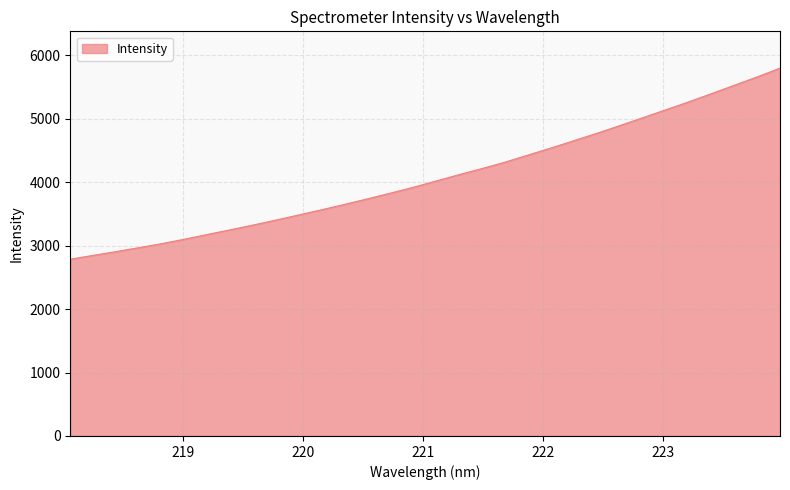

What is the difference between the maximum and minimum values?

3011.1